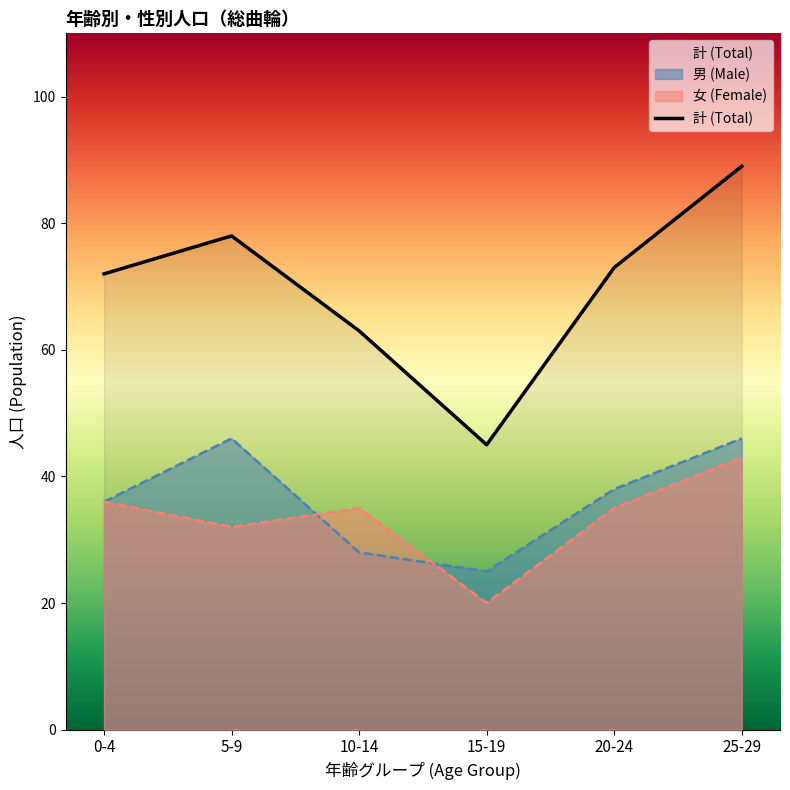

Is it true that the value at 15-19 is 73?

False